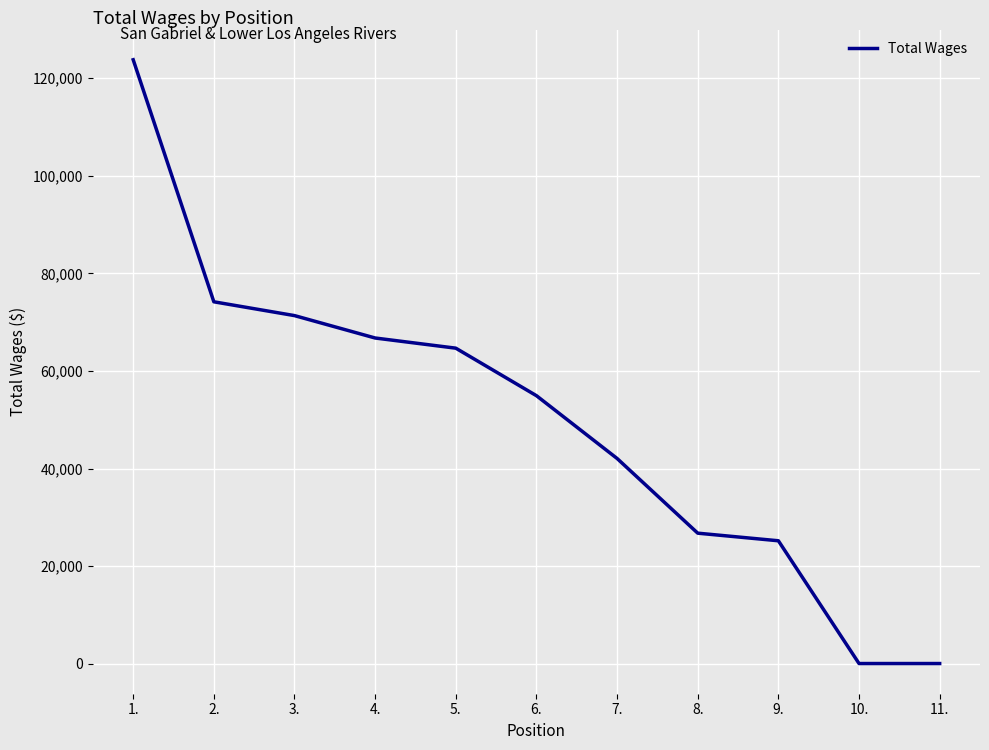

The value at 9. is 39543.8. True or false?

False